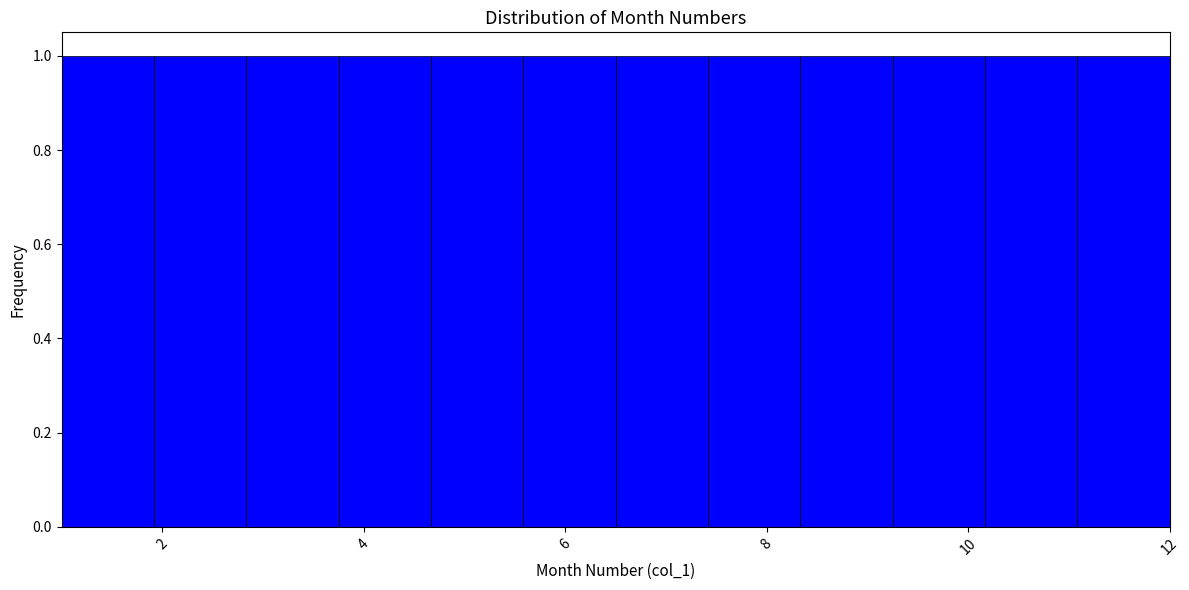

How tall is the bar that spans 5.6 to 6.6 on the x-axis? Neither the bar edges nor the heights are printed on the chart, so give them approximately, as read against the axes.

1